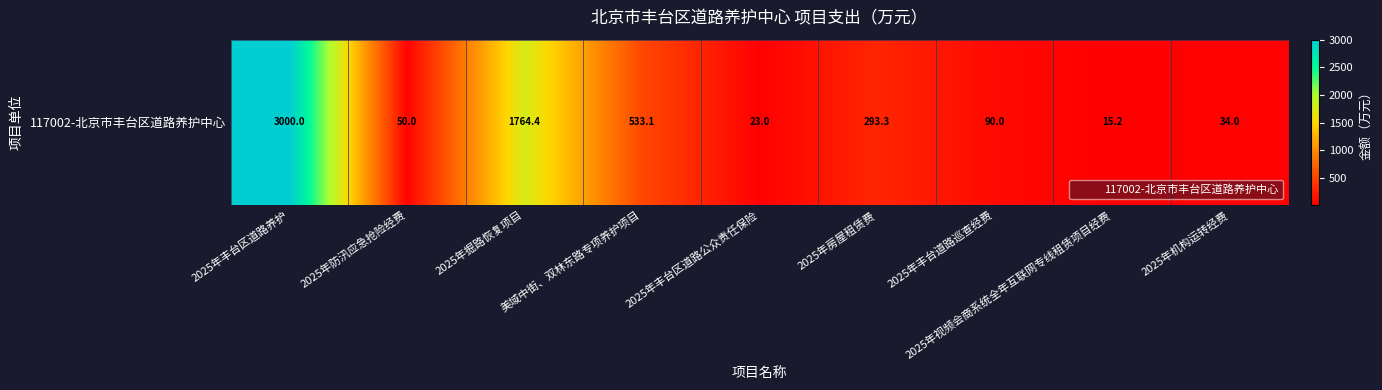

What is the change in value from 2025年掘路恢复项目 to 2025年房屋租赁费?

-1471.2